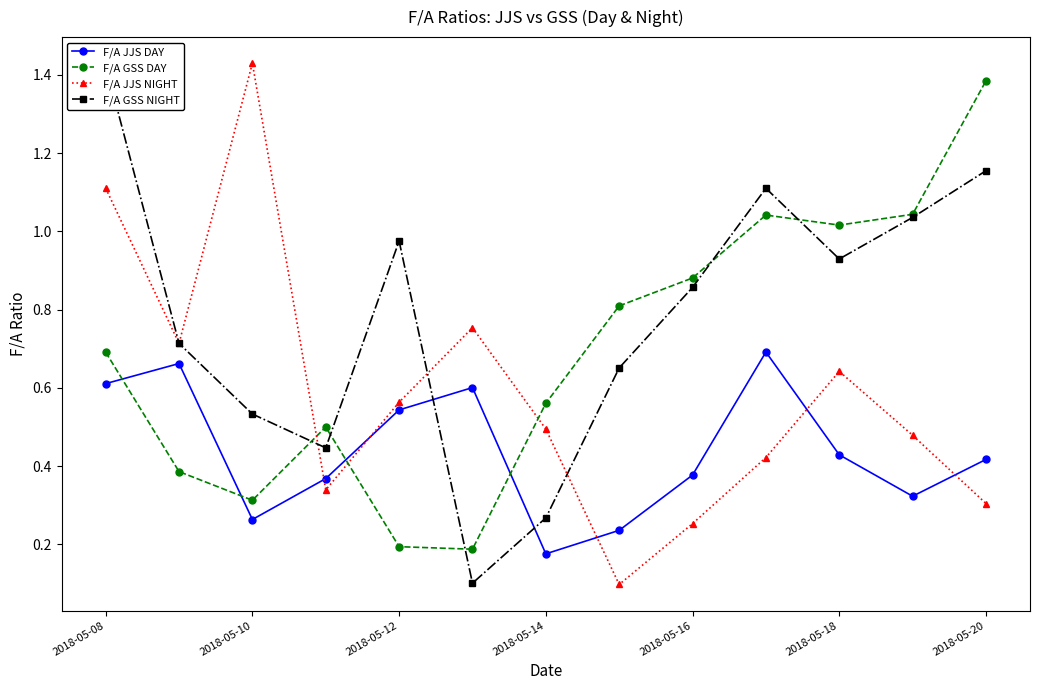

Is it true that F/A GSS DAY equals 0.6 at 2018-05-18?

False